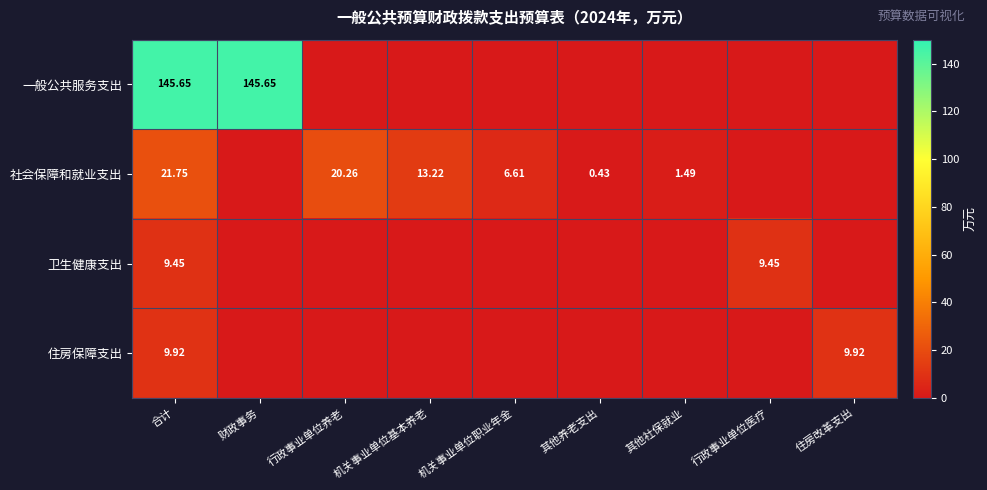

At 合计, list the series in order from largest to smallest.

一般公共服务支出, 社会保障和就业支出, 住房保障支出, 卫生健康支出